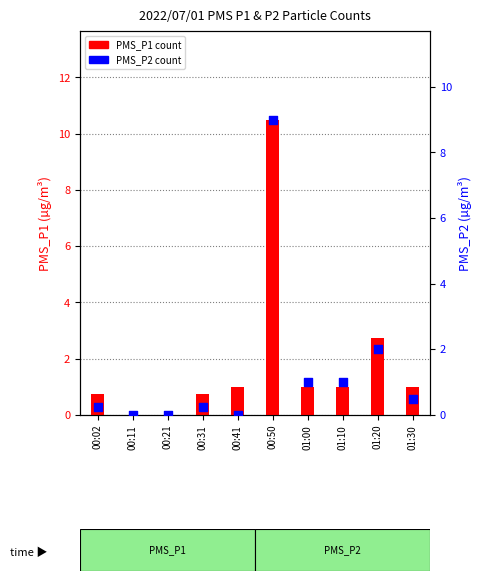

At how many categories does at least one series exceed 1?

2